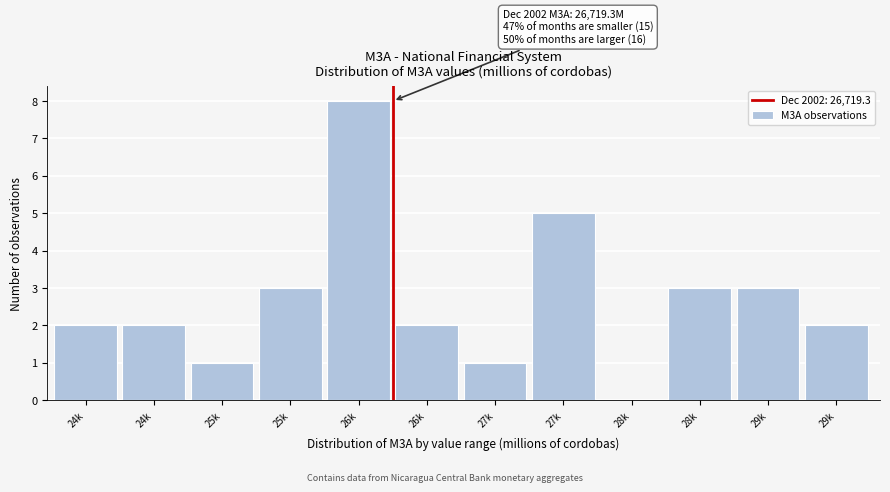

How many positive values are there?

11